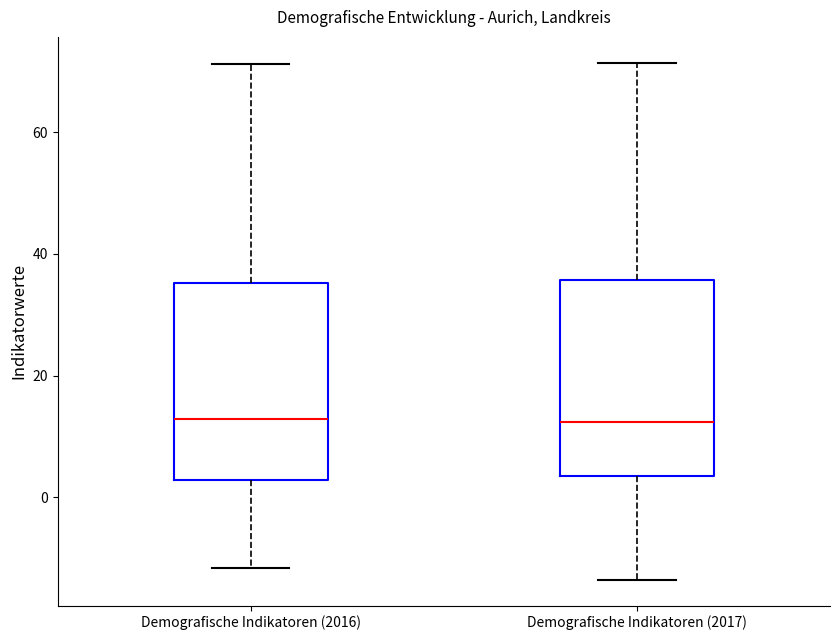

Reading left to right, transcribe this box plot: for each box, give where its median line is, the range the box spans, and where its two whiskers end, as read against the y-axis. The values are not printed on the chart, so give them approximately, as read against the axis.

Demografische Indikatoren (2016): median 12, box 2 to 36, whiskers -12 to 72
Demografische Indikatoren (2017): median 12, box 4 to 36, whiskers -14 to 72